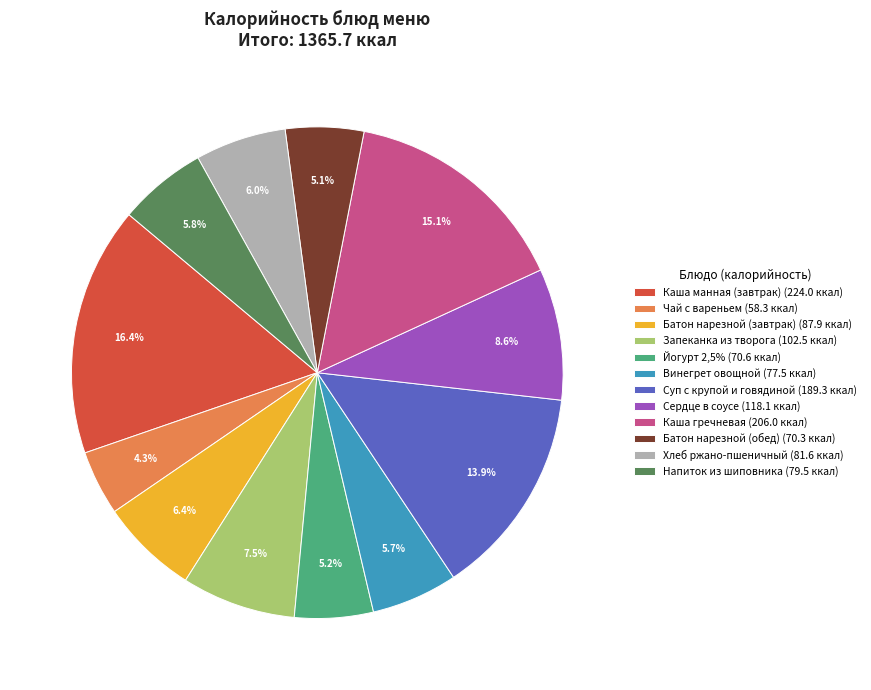

Is Винегрет овощной the majority of the pie?

No